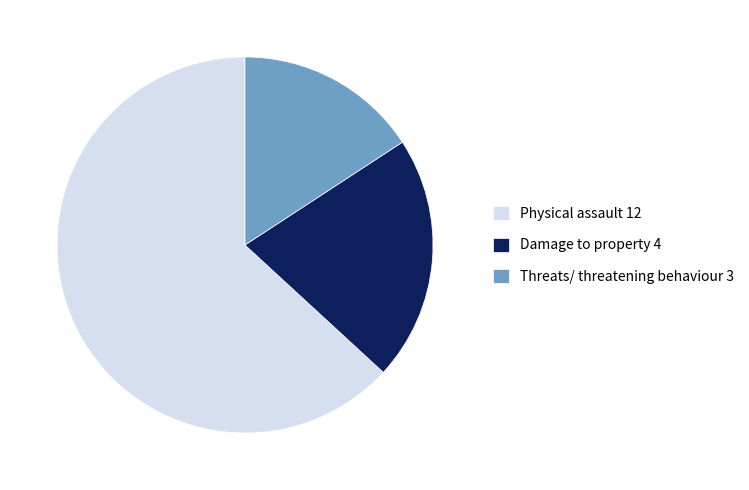

True or false: Damage to property 4 accounts for 21% of the total.

True